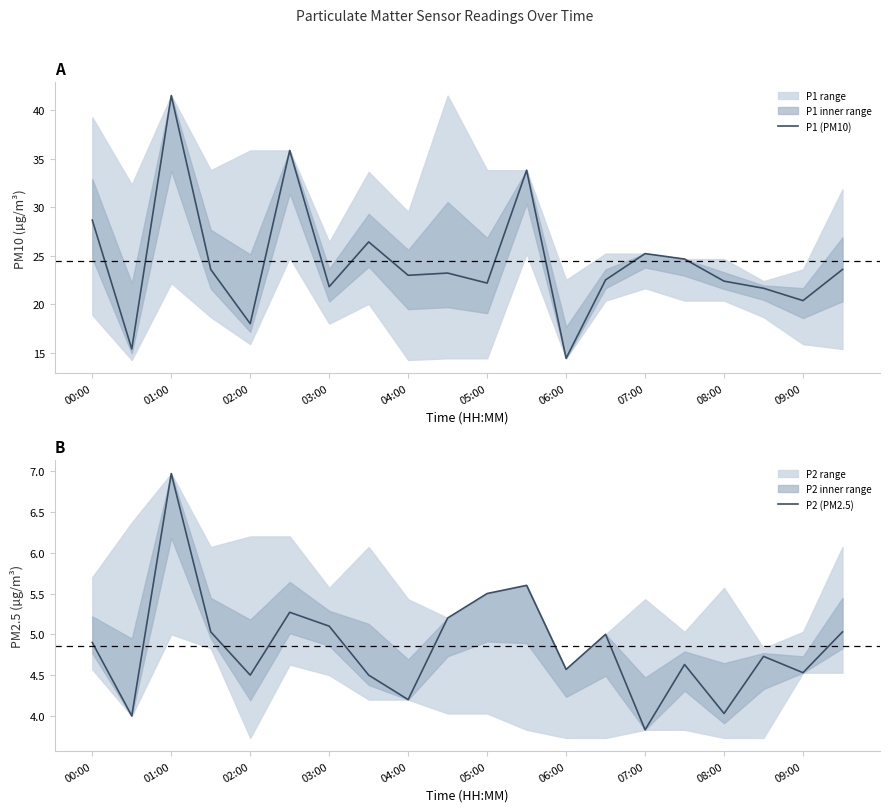

True or false: P2 (PM2.5) has a value of 4.6 at 15.

True